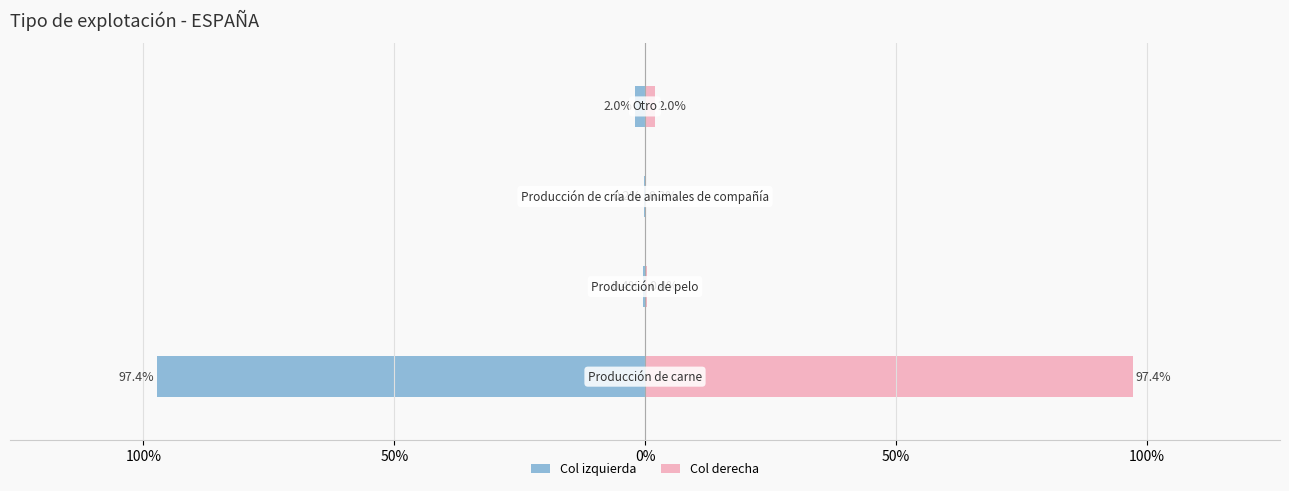

Reading left to right, transcribe all the data shown in this chart.

Col izquierda: 150%=-97.4	100%=-0.4	50%=-0.2	0%=-2.0
Col derecha: 150%=97.4	100%=0.4	50%=0.2	0%=2.0